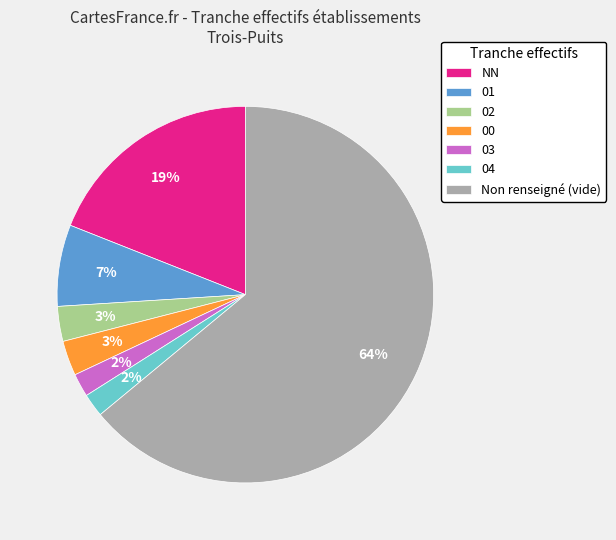

To the nearest percent, what percentage of the pie is 00?

3%